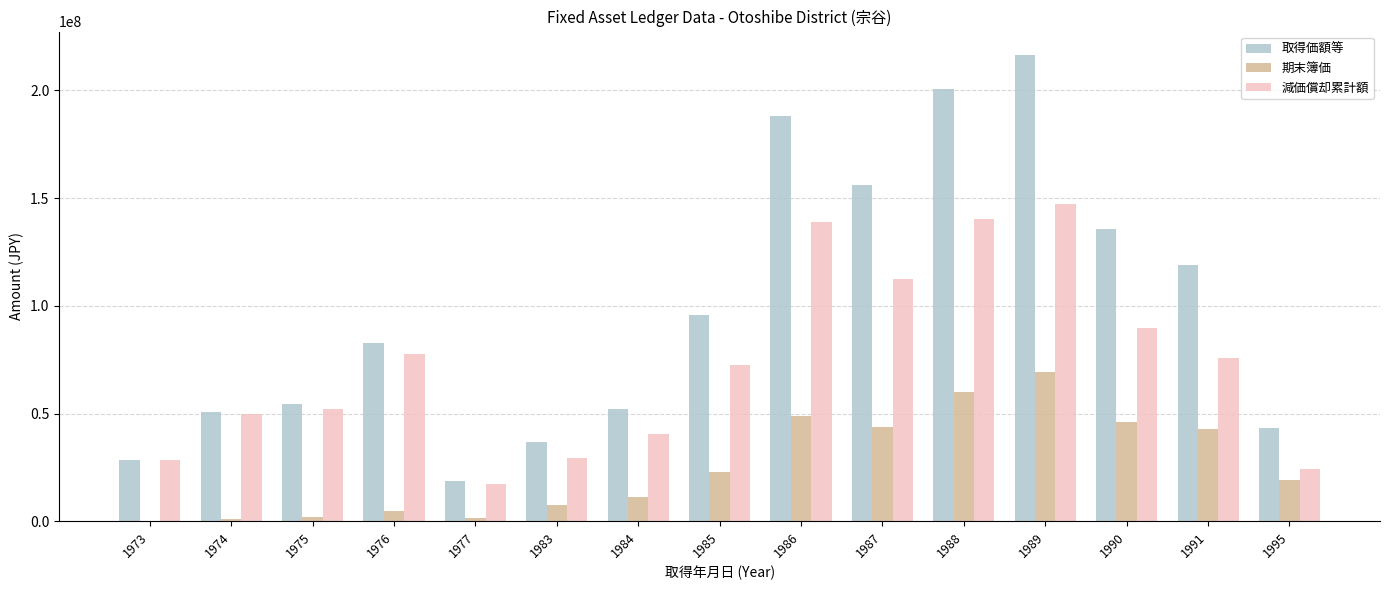

What is the greatest value displayed?

216440000